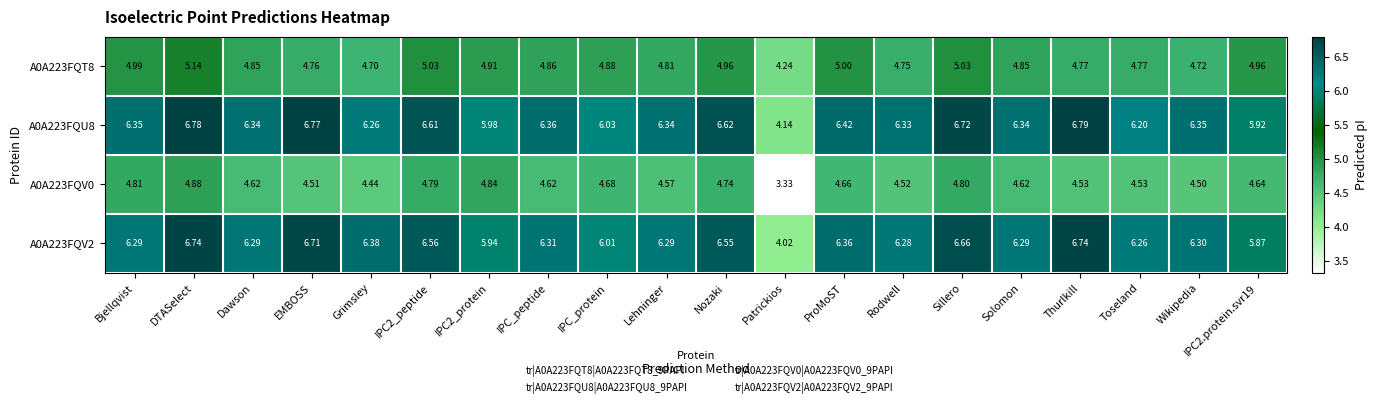

At which label does A0A223FQV0 first exceed 4?

Bjellqvist